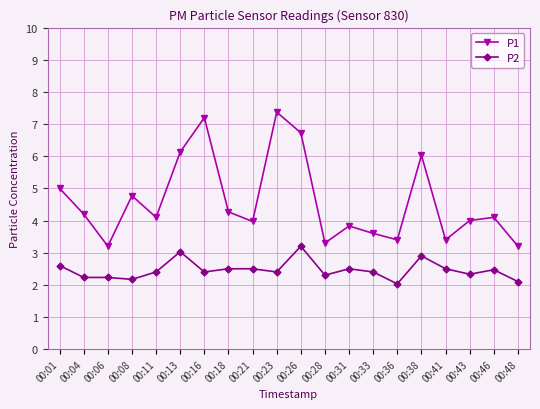

Which series has the widest spread of values?

P1